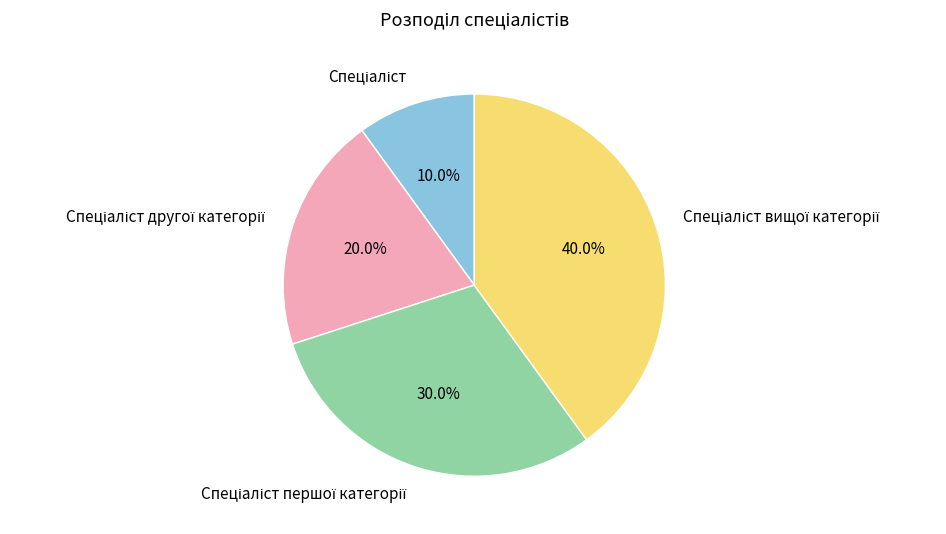

Is there a majority slice in this chart?

No